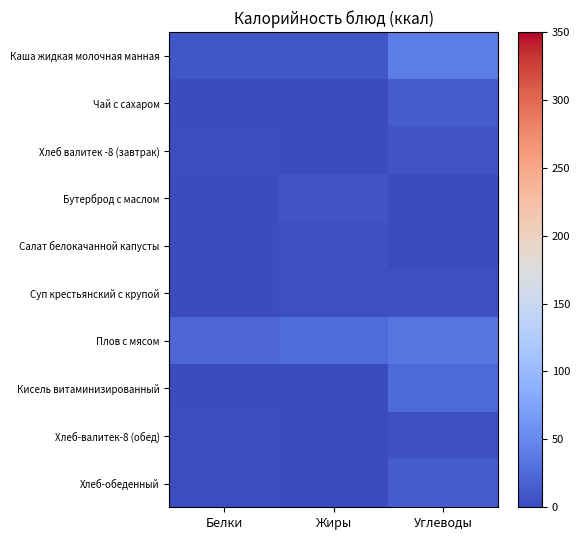

Reading right to left, list all the values displayed in this chart.

Каша жидкая молочная манная: Углеводы=39.9	Жиры=9.6	Белки=8.8
Чай с сахаром: Углеводы=15.0	Жиры=0.0	Белки=0.1
Хлеб валитек -8 (завтрак): Углеводы=6.9	Жиры=0.3	Белки=2.4
Бутерброд с маслом: Углеводы=0.0	Жиры=7.2	Белки=0.1
Салат белокачанной капусты: Углеводы=0.7	Жиры=4.9	Белки=1.1
Суп крестьянский с крупой: Углеводы=5.0	Жиры=4.0	Белки=1.2
Плов с мясом: Углеводы=35.0	Жиры=25.8	Белки=22.2
Кисель витаминизированный: Углеводы=24.0	Жиры=0.0	Белки=0.0
Хлеб-валитек-8 (обед): Углеводы=4.6	Жиры=0.2	Белки=1.6
Хлеб-обеденный: Углеводы=14.1	Жиры=0.3	Белки=1.6